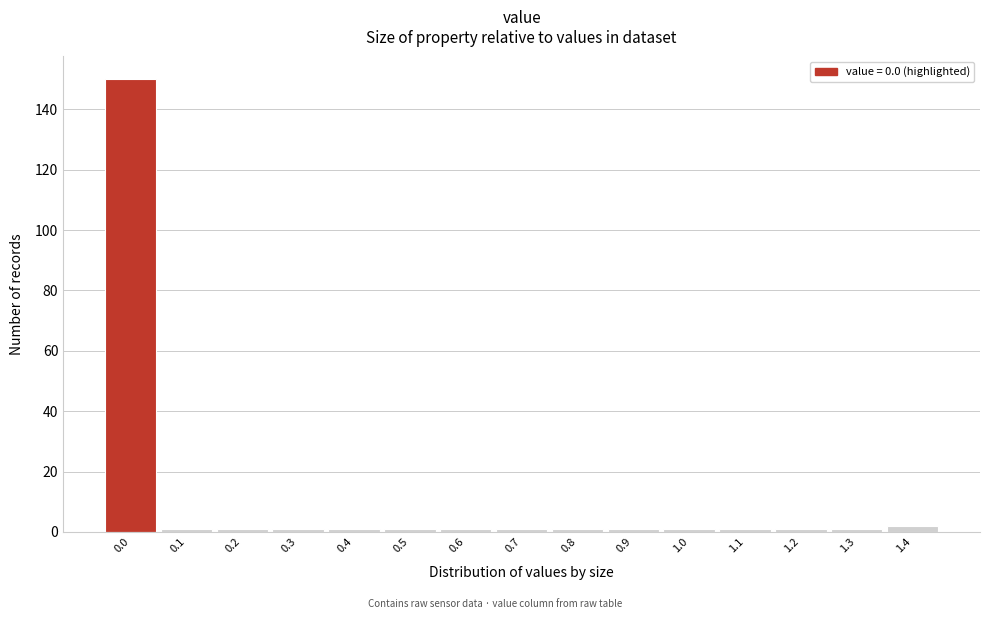

Reading left to right, extract all data points from this chart.

150	1	1	1	1	1	1	1	1	1	1	1	1	1	2